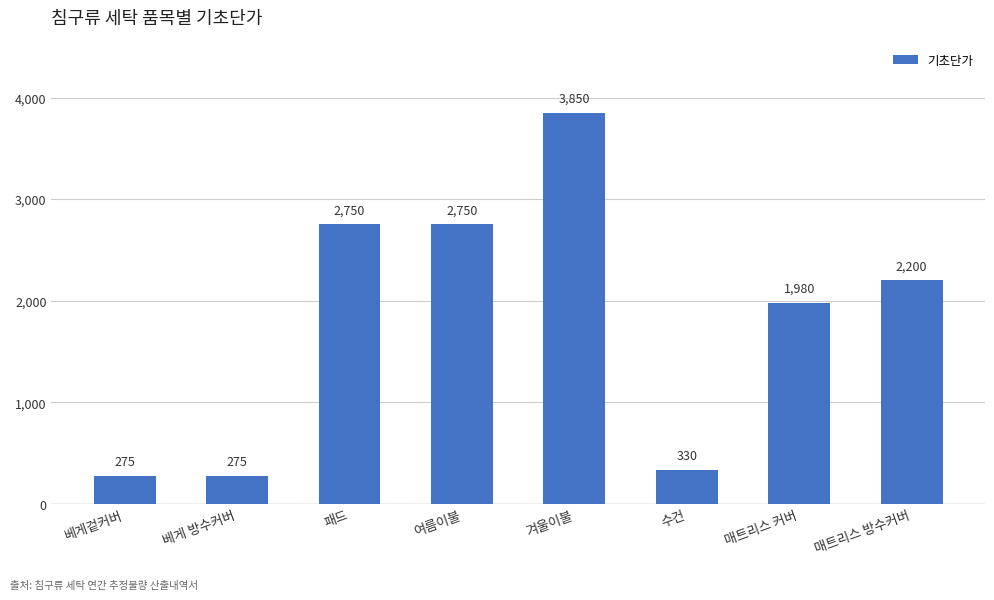

What is the difference between the values at 수건 and 패드?

2420